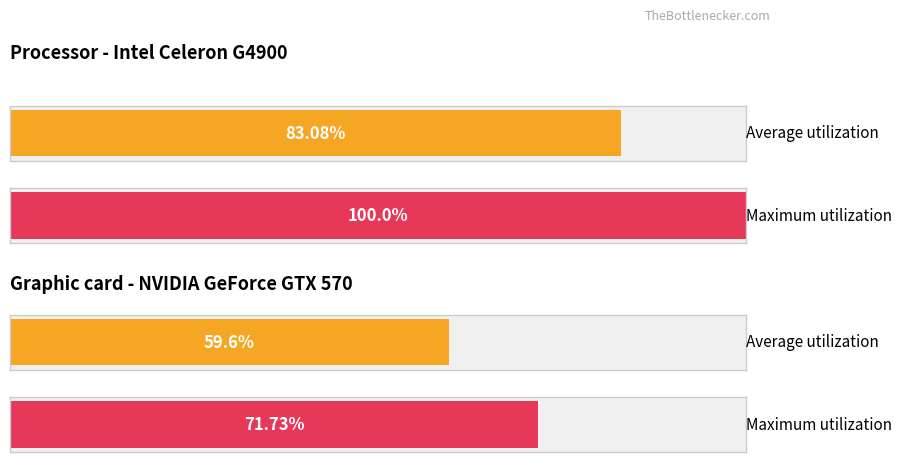

Does the chart contain stacked bars?

No